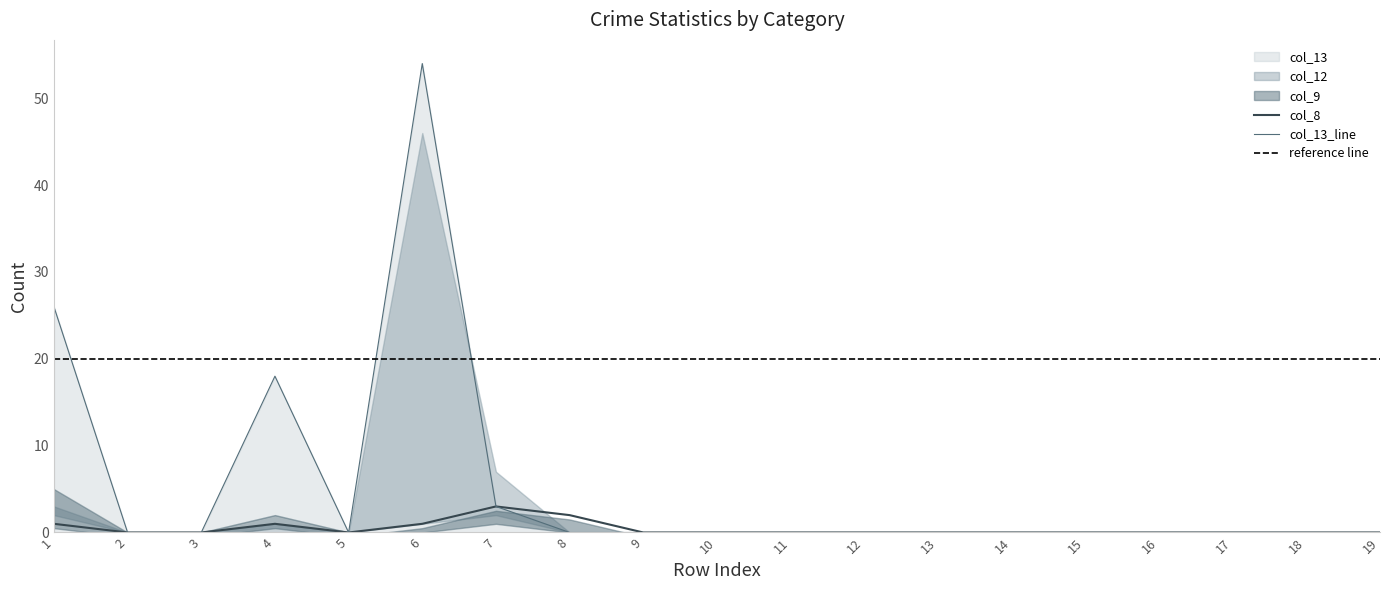

How many lines are shown in the chart?

6